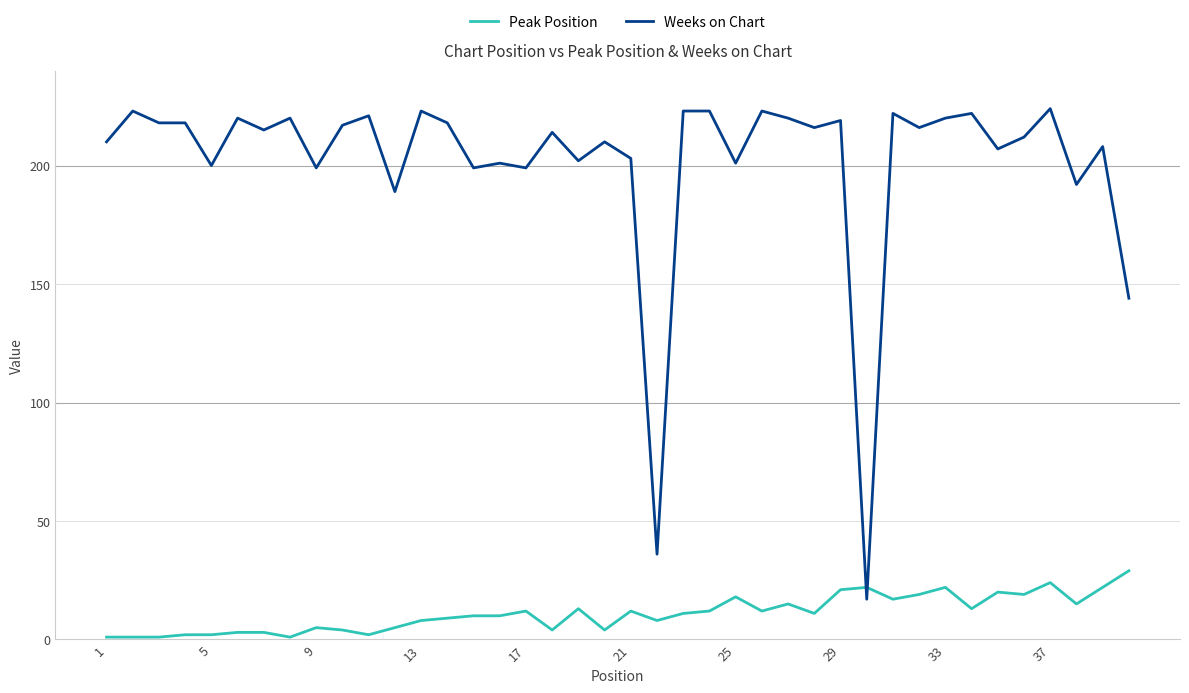

What is the lowest value of the Weeks on Chart series?

17